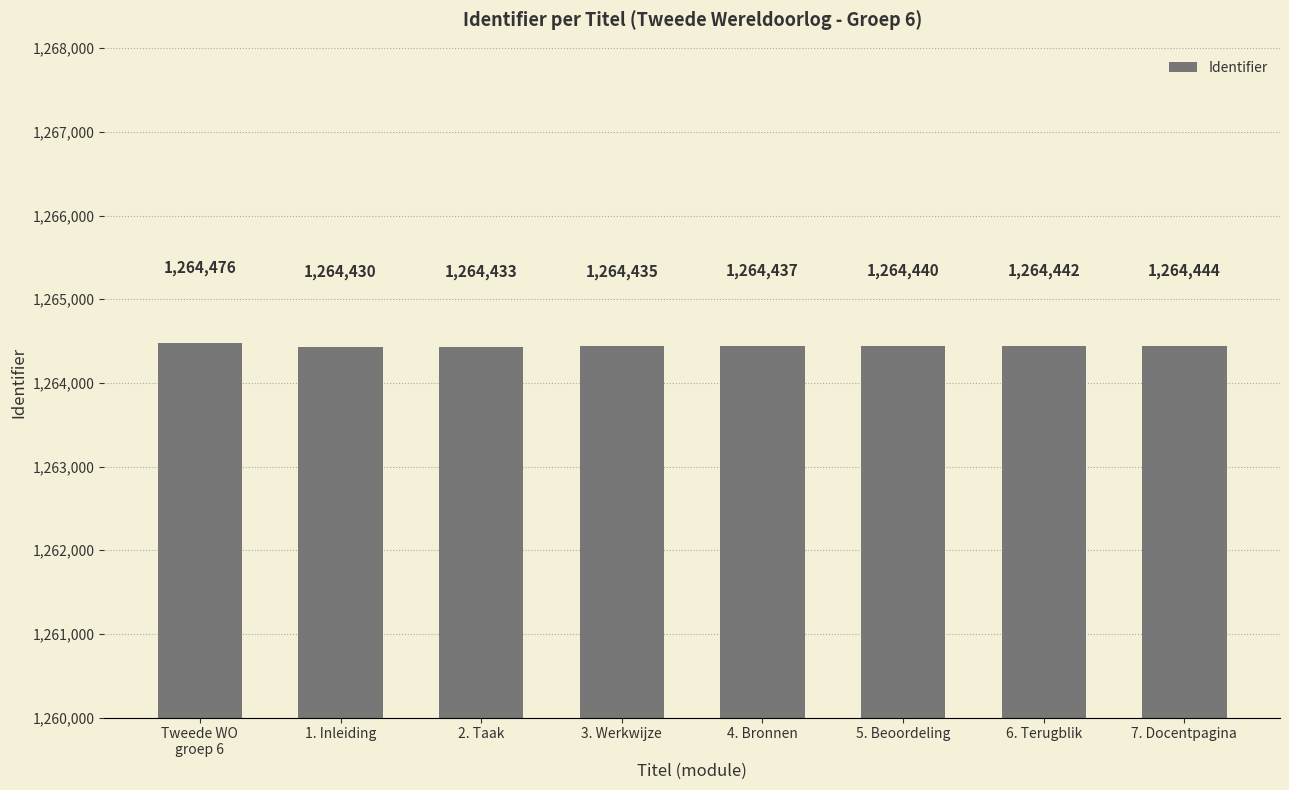

Reading left to right, list all the values displayed in this chart.

1264476	1264430	1264433	1264435	1264437	1264440	1264442	1264444